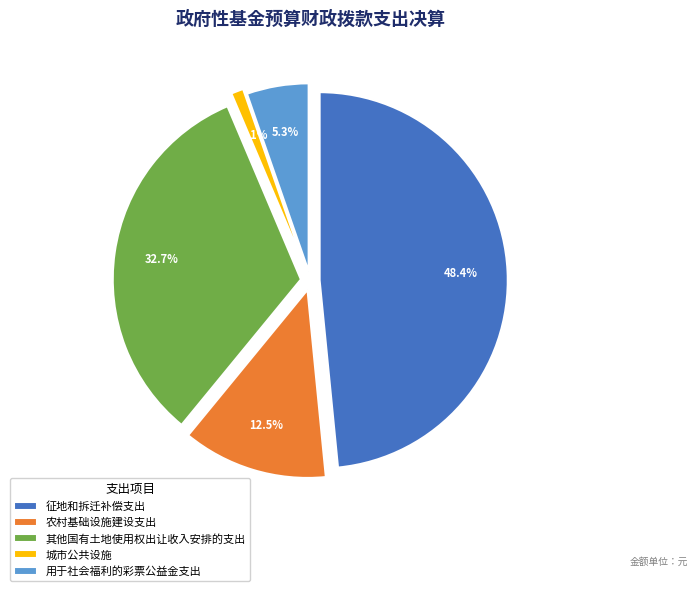

Is it true that 城市公共设施 is 11% of the pie?

False